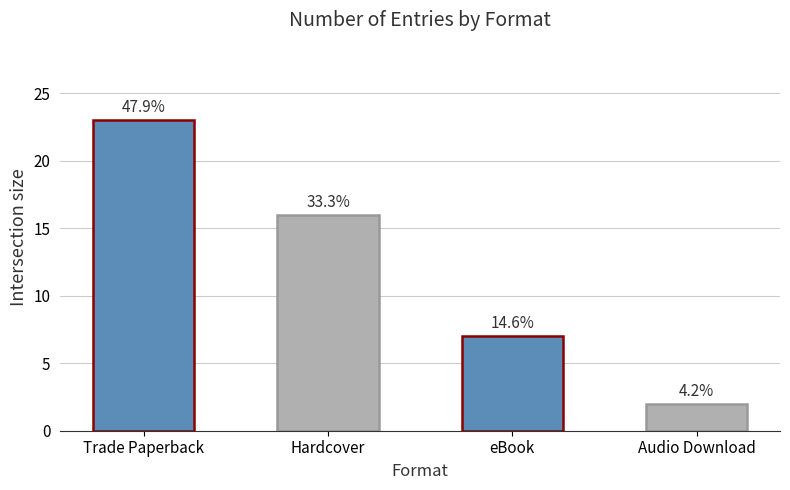

List the labels in order of value, smallest first.

Audio Download, eBook, Hardcover, Trade Paperback